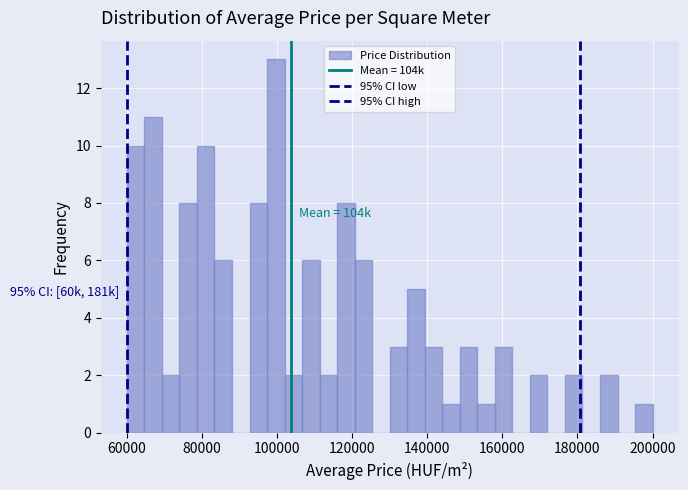

Around what value on the x-axis is the tallest bar? Give the approximate position of its centre, as read against the axis.

100000